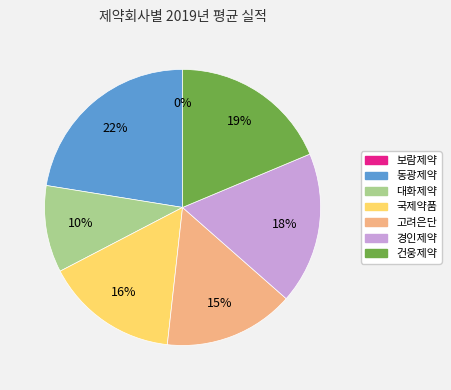

Rank the categories by value from highest to lowest.

동광제약, 건웅제약, 경인제약, 국제약품, 고려은단, 대화제약, 보람제약